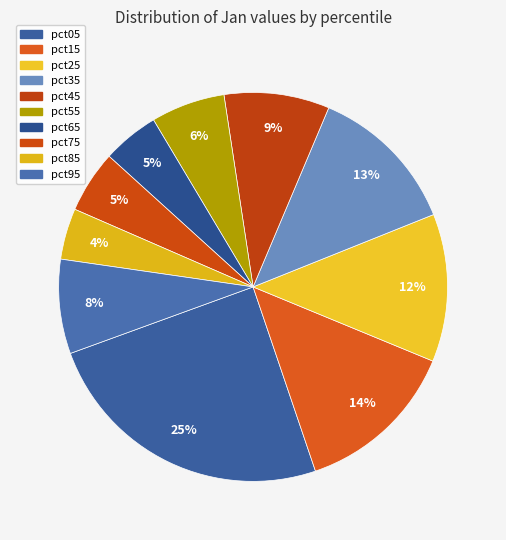

Is pct15 the majority of the pie?

No